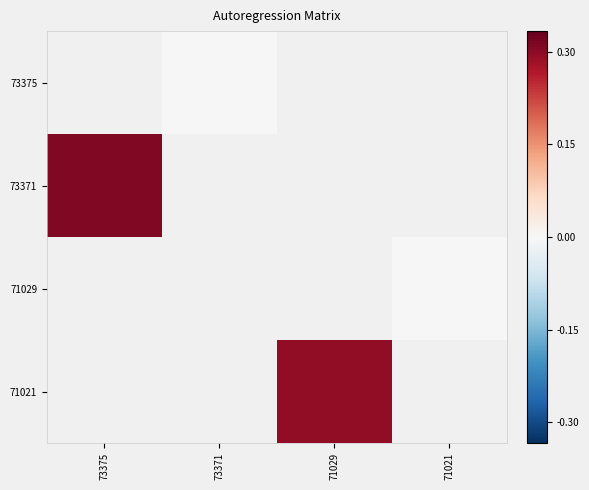

Reading right to left, what are all the values shown in this chart?

73375: 71021=0	71029=0	73371=1	73375=0
73371: 71021=0	71029=0	73371=0	73375=36939
71029: 71021=1	71029=0	73371=0	73375=0
71021: 71021=0	71029=35334	73371=0	73375=0